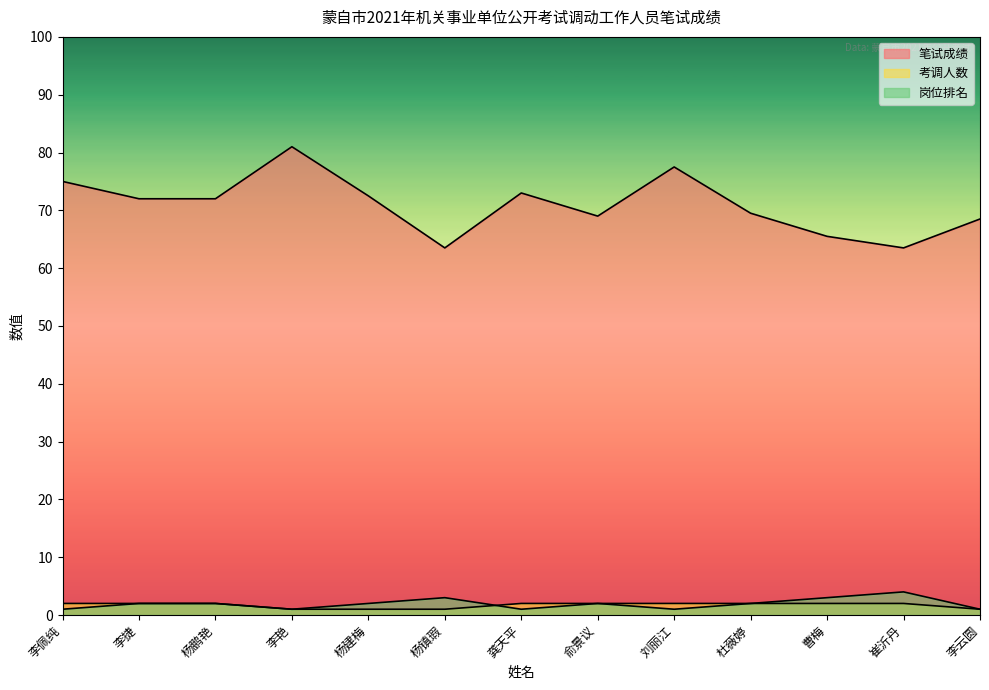

Where does the 岗位排名 series first go above 2?

杨镇瑕